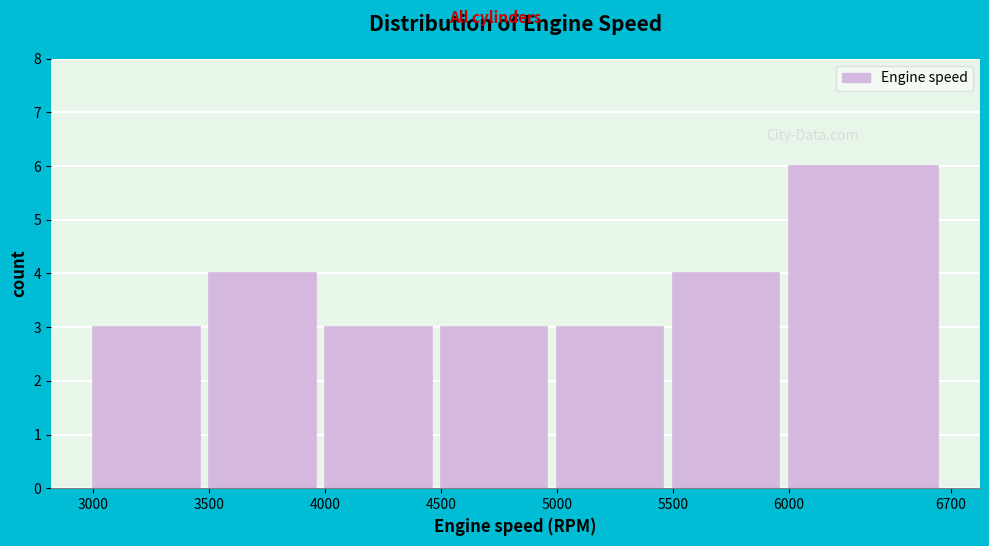

How tall is the bar that spans 4500 to 5000 on the x-axis? The values are not printed on the chart, so give them approximately, as read against the axis.

3